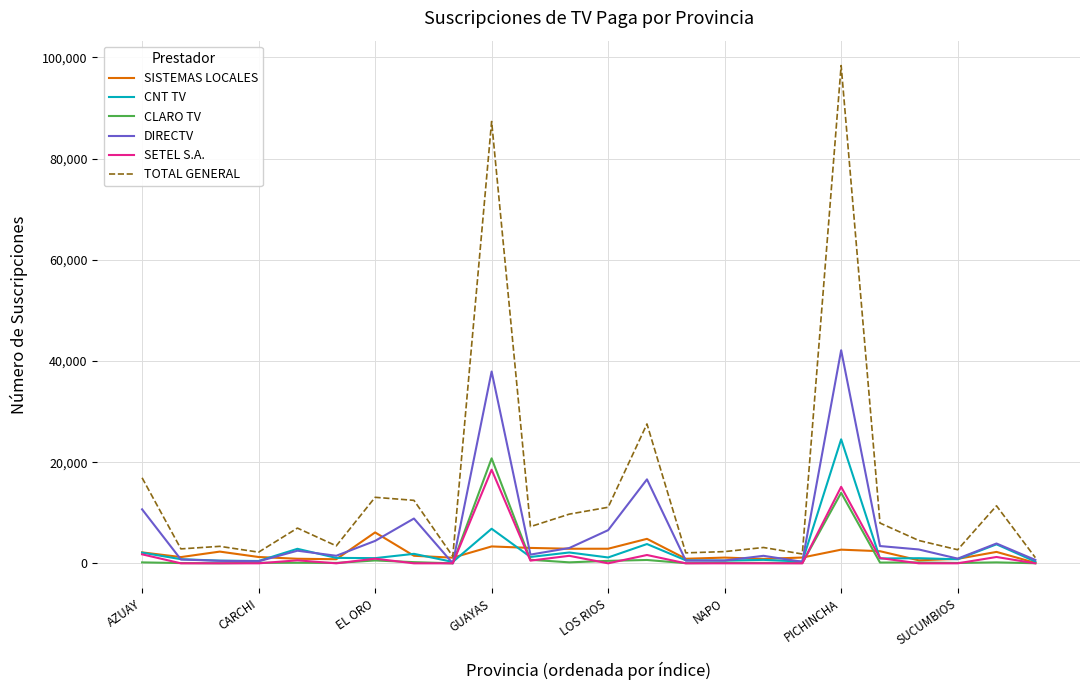

List the series in order of their peak value, highest first.

TOTAL GENERAL, DIRECTV, CNT TV, CLARO TV, SETEL S.A., SISTEMAS LOCALES